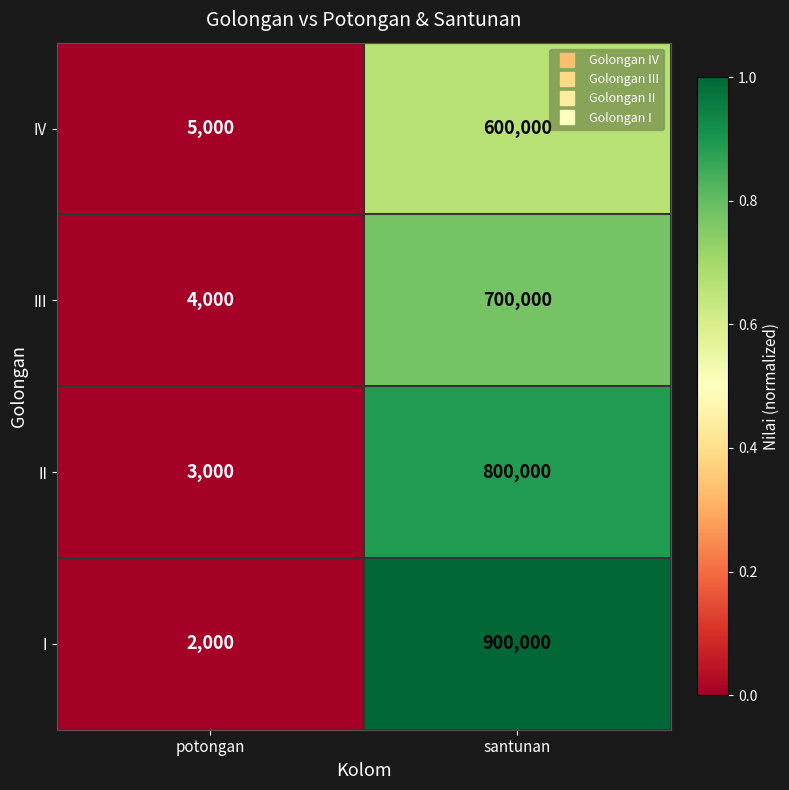

What is the highest value of the IV series?

600000